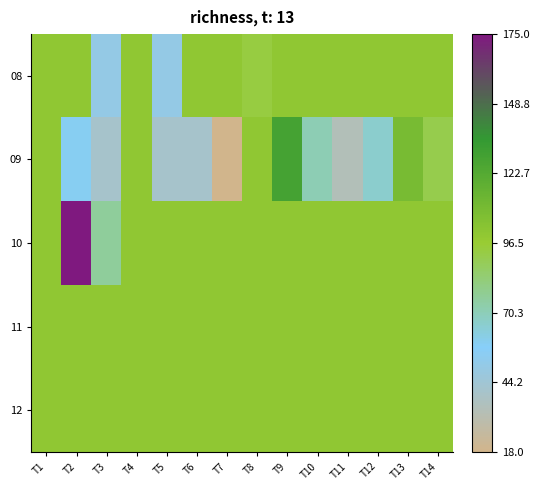

At which category is the sum across all series the highest?

T2